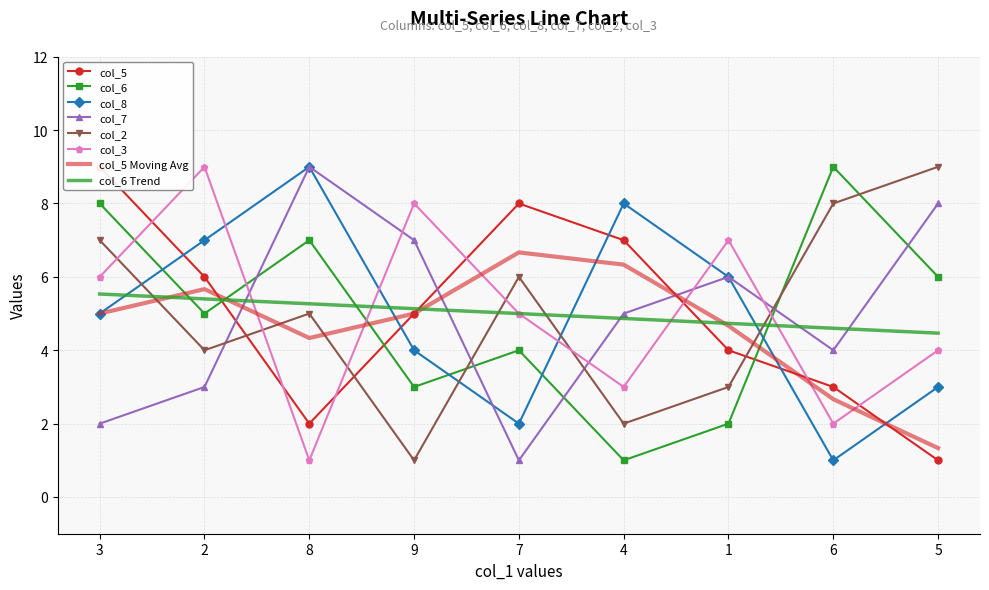

What is the sum of the col_7 values at 4 and 9?

12.0